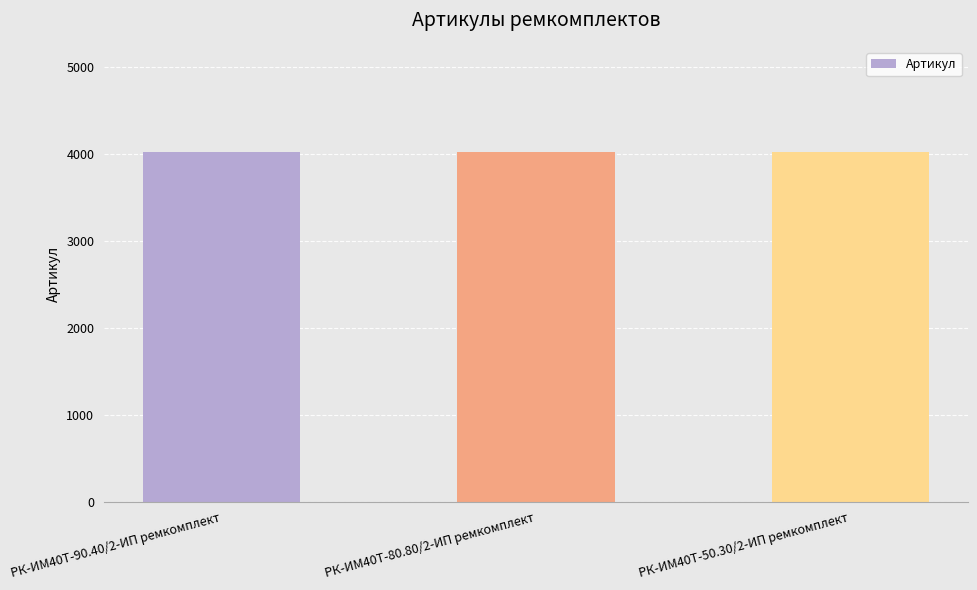

What is the sum of all values?

12084